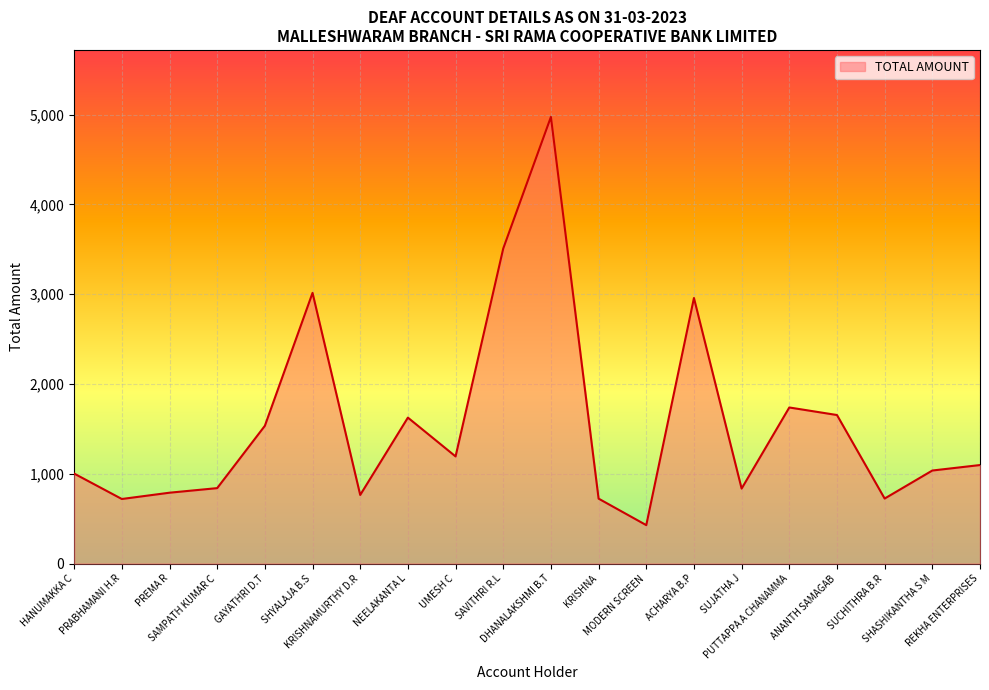

The value at SUCHITHRA B.R is 985. True or false?

False